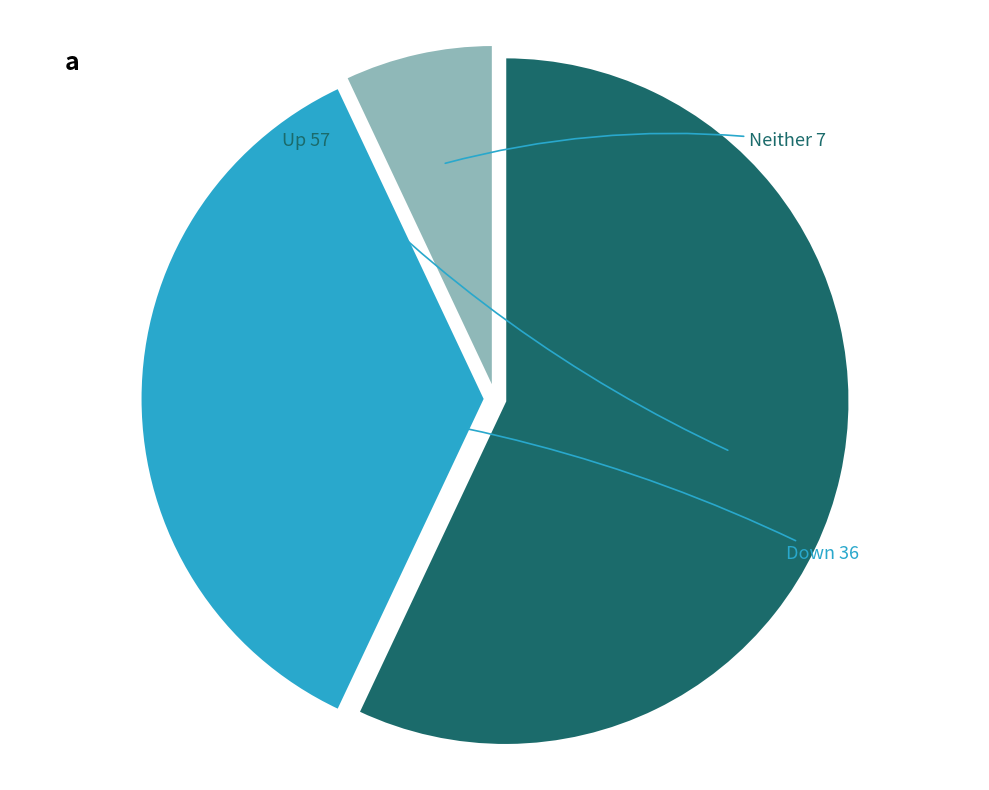

Is there any slice that represents more than half of the pie?

Yes